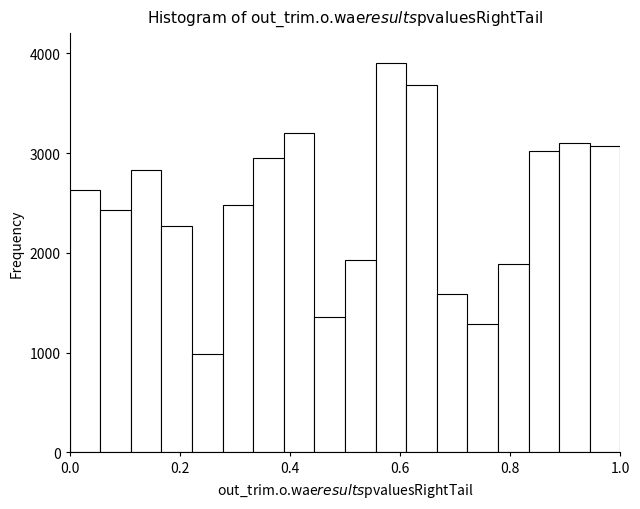

Read against the x-axis, roughly where is the centre of the tallest bar?

0.58